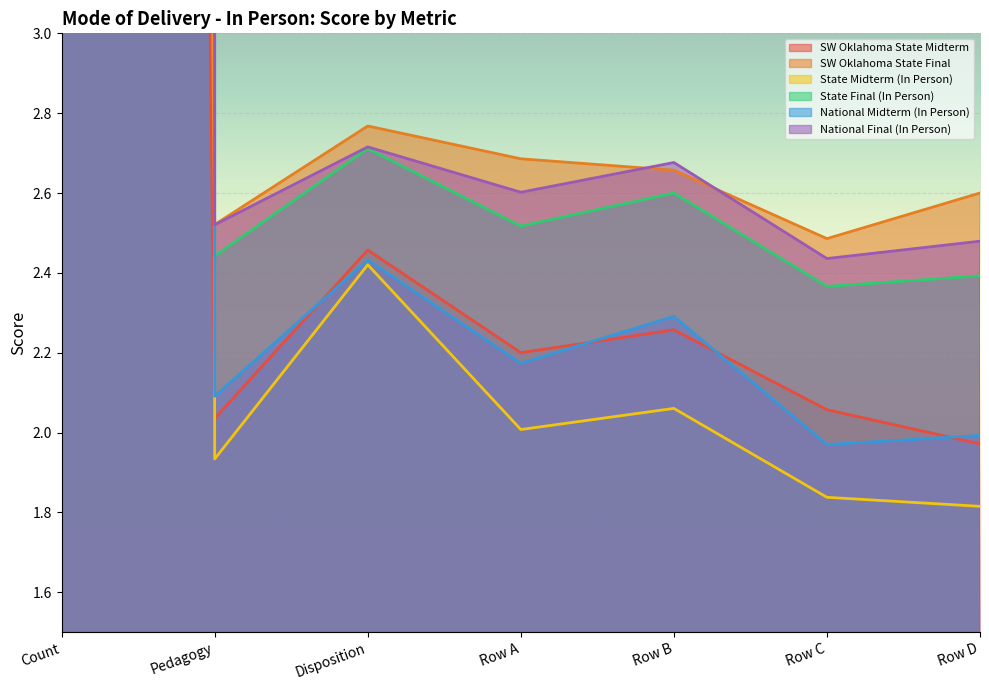

What is the total value across all series at Count?

7126.0